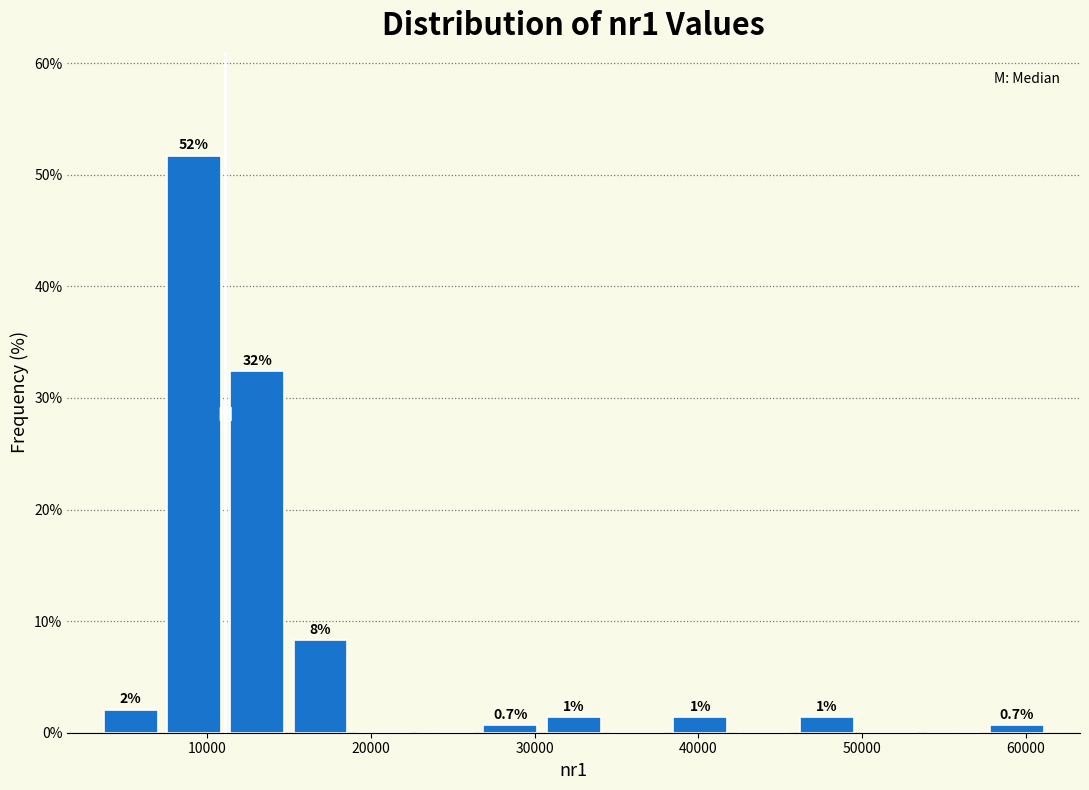

Around what value on the x-axis is the tallest bar? Give the approximate position of its centre, as read against the axis.

9000